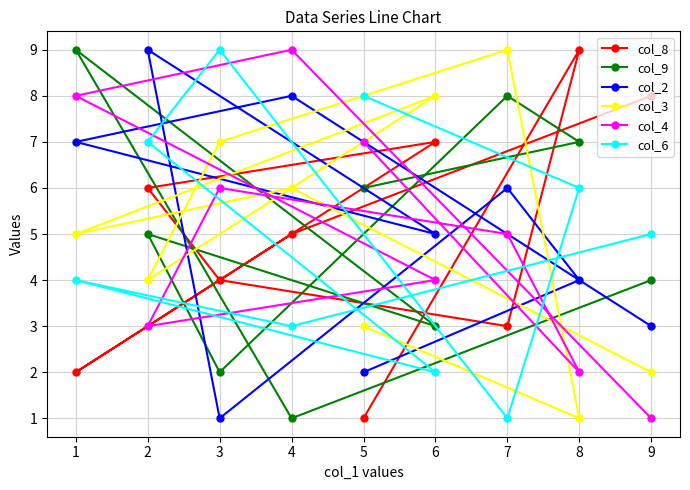

Rank the series by their maximum value, from highest to lowest.

col_8, col_9, col_2, col_3, col_4, col_6